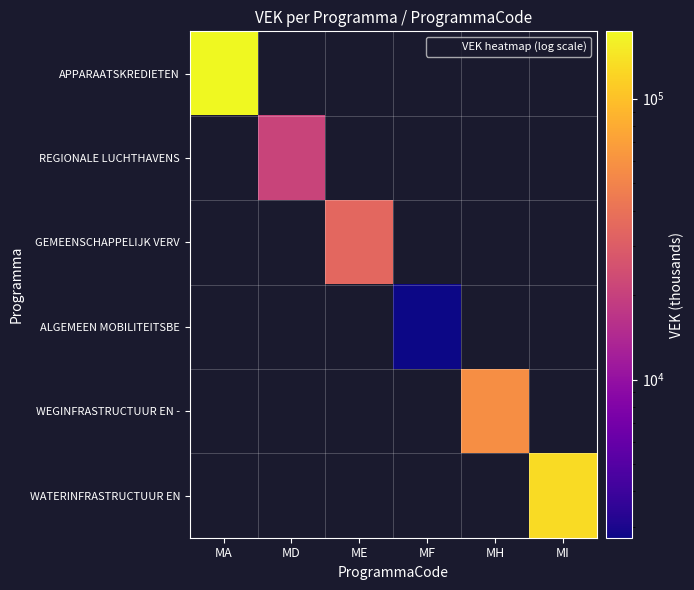

What is the maximum value shown in the chart?

173734.0